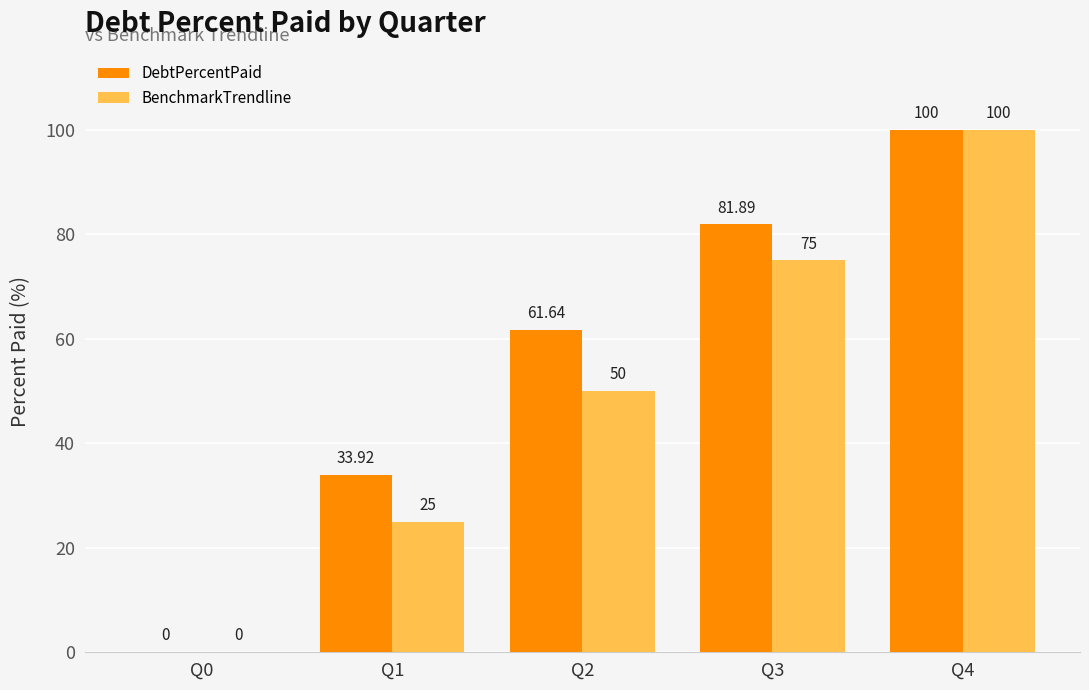

Which category has the highest value in the BenchmarkTrendline series?

Q4